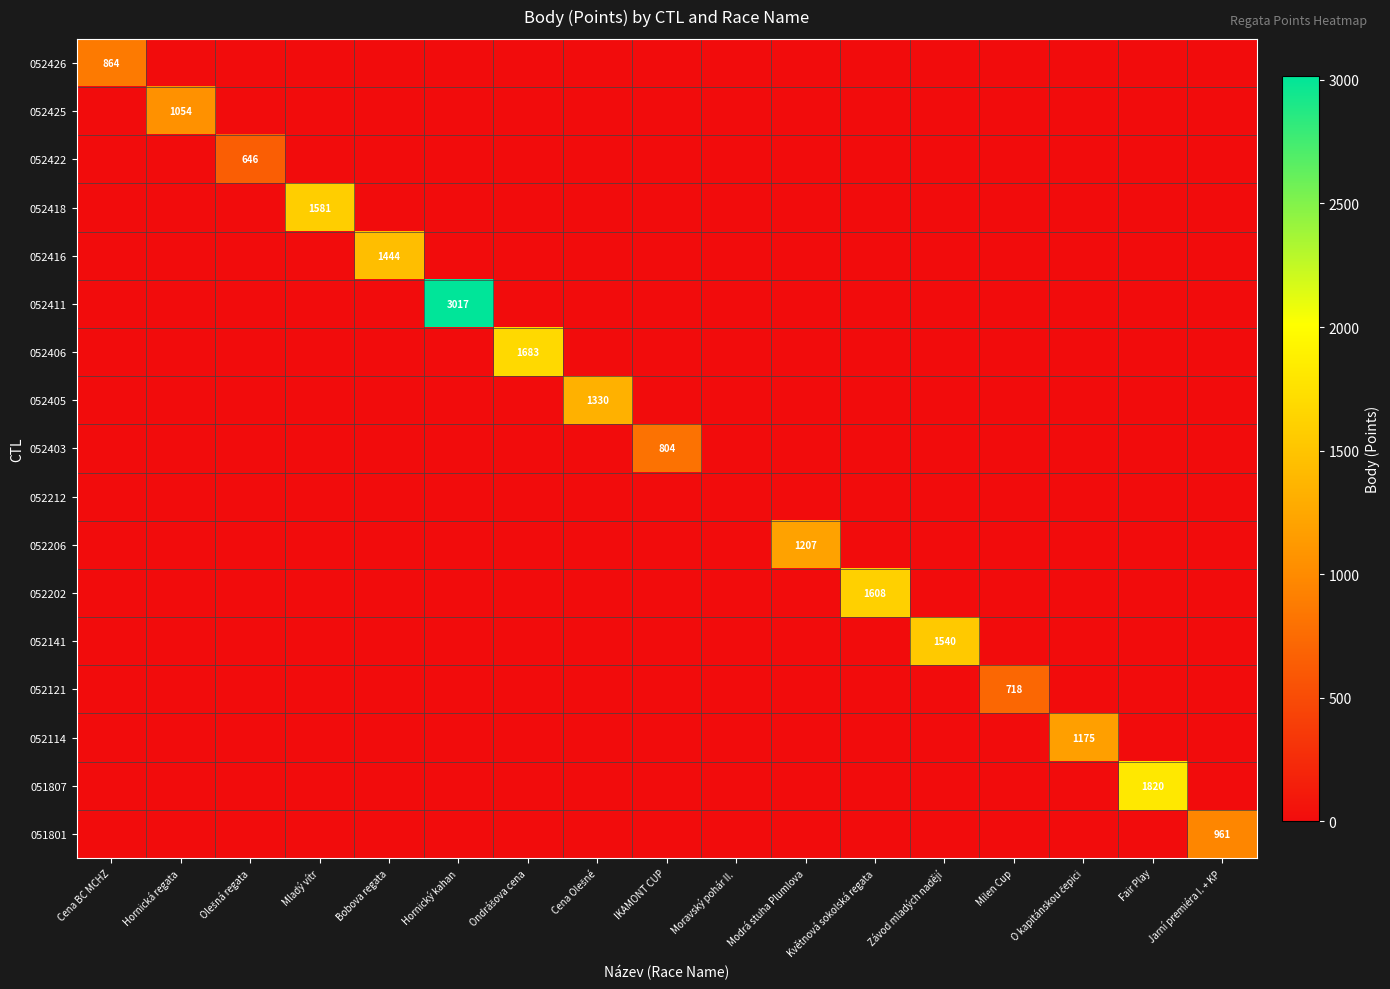

What is the total value across all series at Jarní premiéra I. + KP?

961